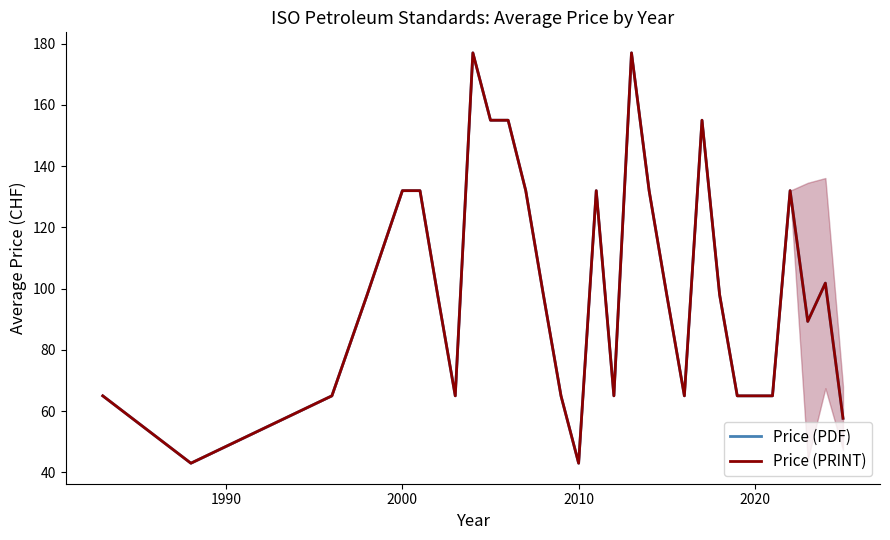

What is the smallest value displayed?

43.0